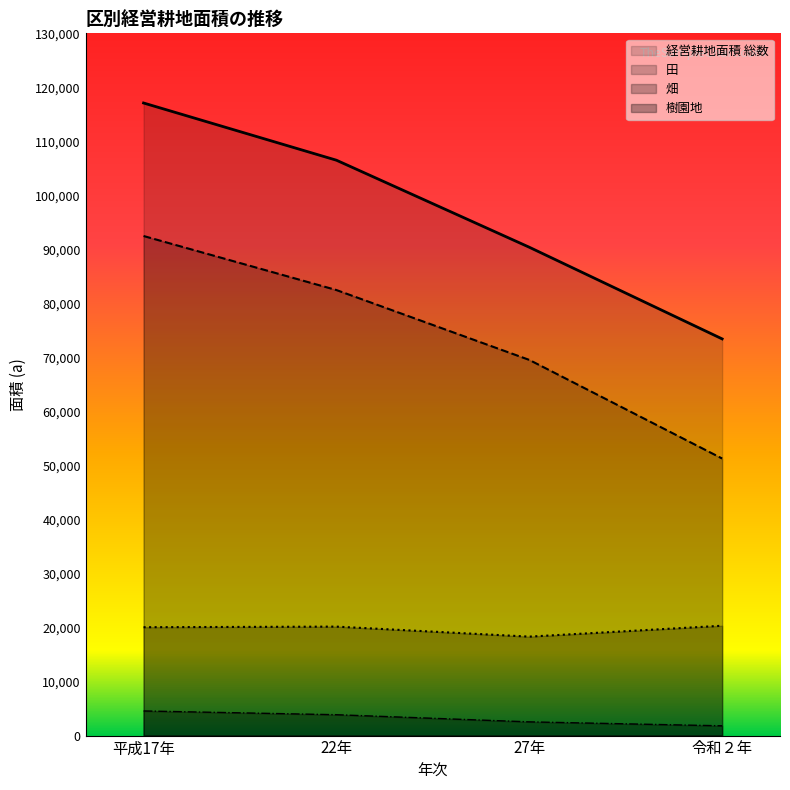

What is the sum of the 経営耕地面積 総数 values at 平成17年 and 令和２年?

190540